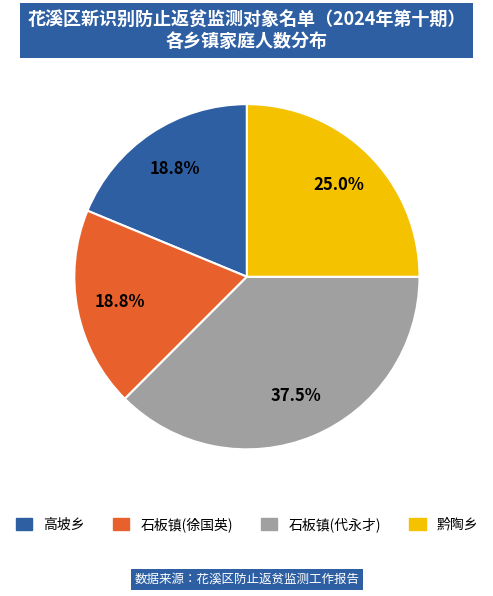

What percentage is the 高坡乡 slice, to the nearest percent?

19%